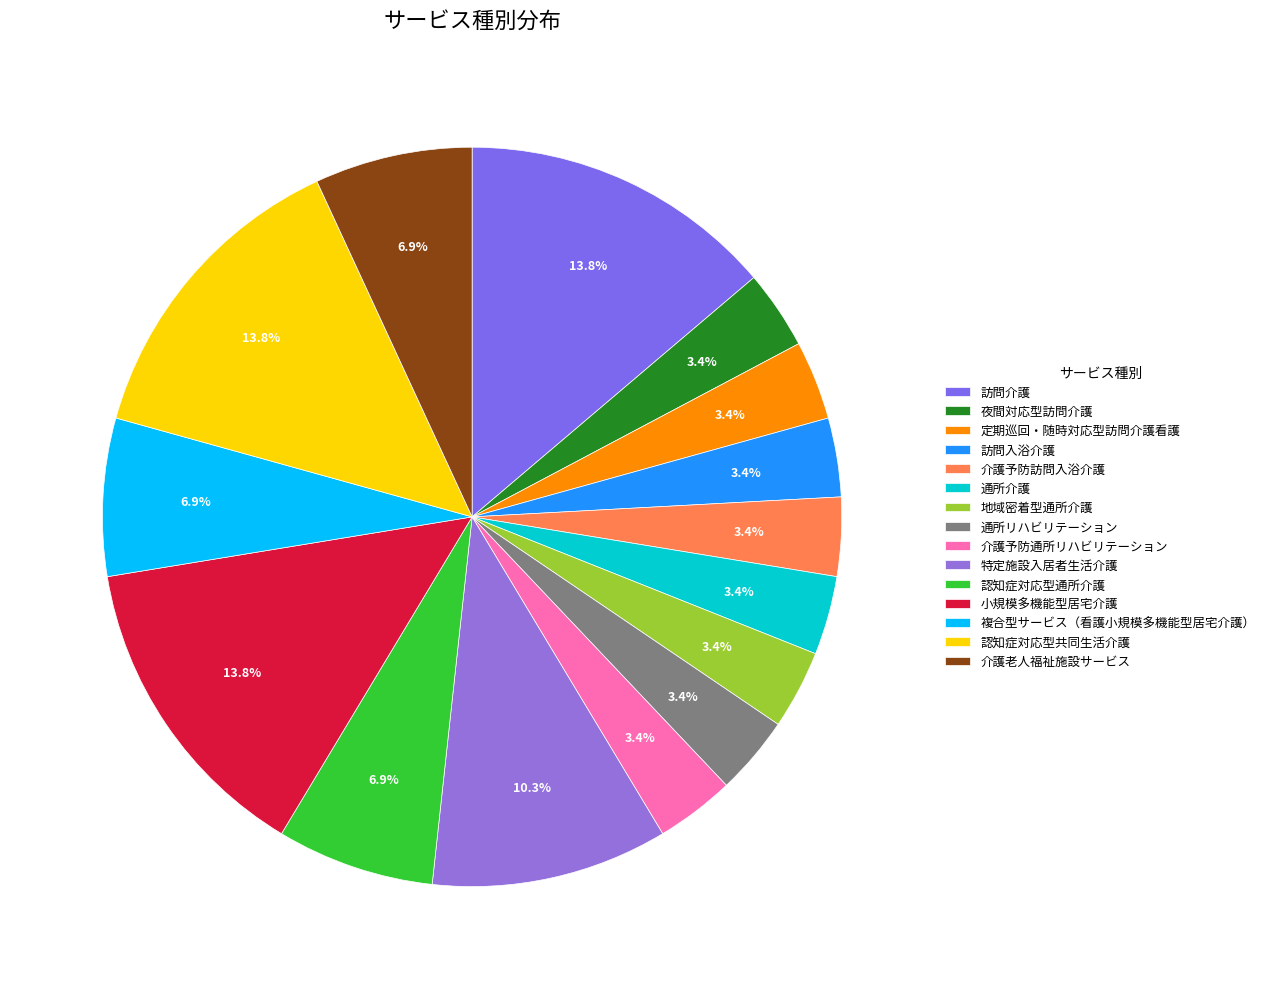

Is it true that 夜間対応型訪問介護 is 3% of the pie?

True